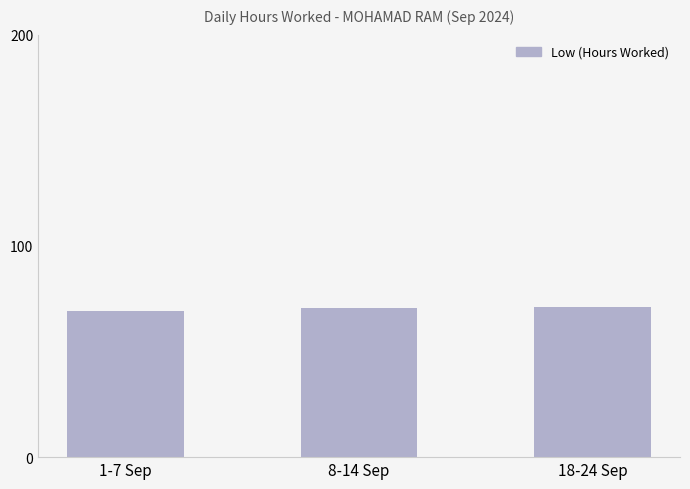

What is the smallest value displayed?

69.4